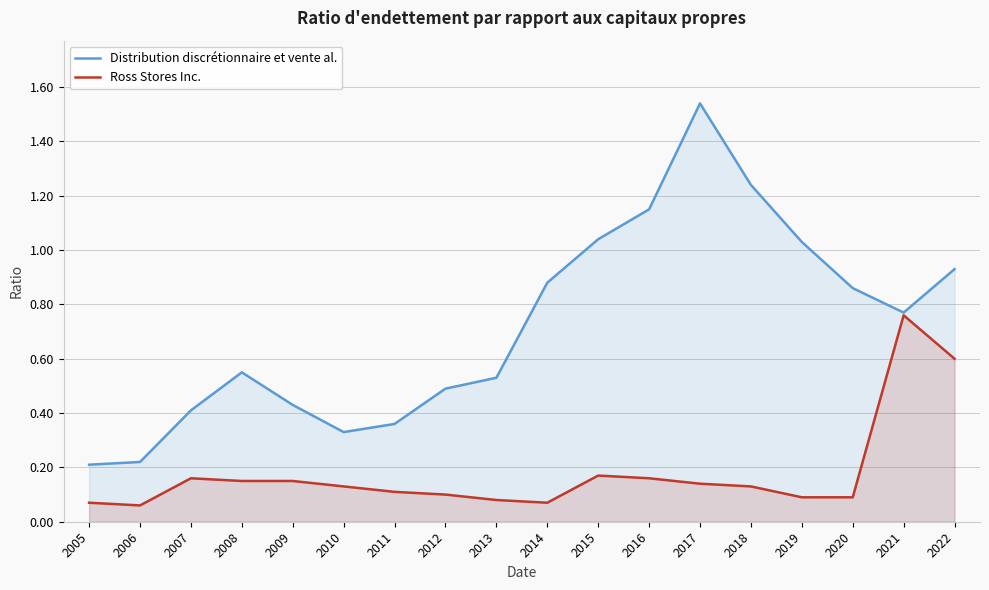

List the series in order of their overall mean, lowest first.

Ross Stores Inc., Distribution discrétionnaire et vente al.